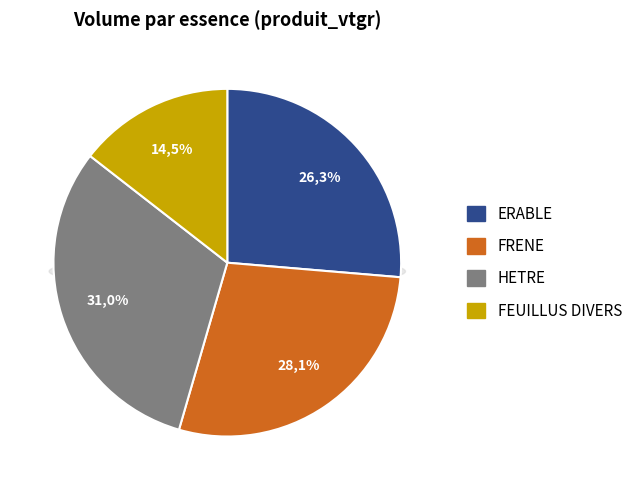

Does FRENE account for over 50% of the chart?

No